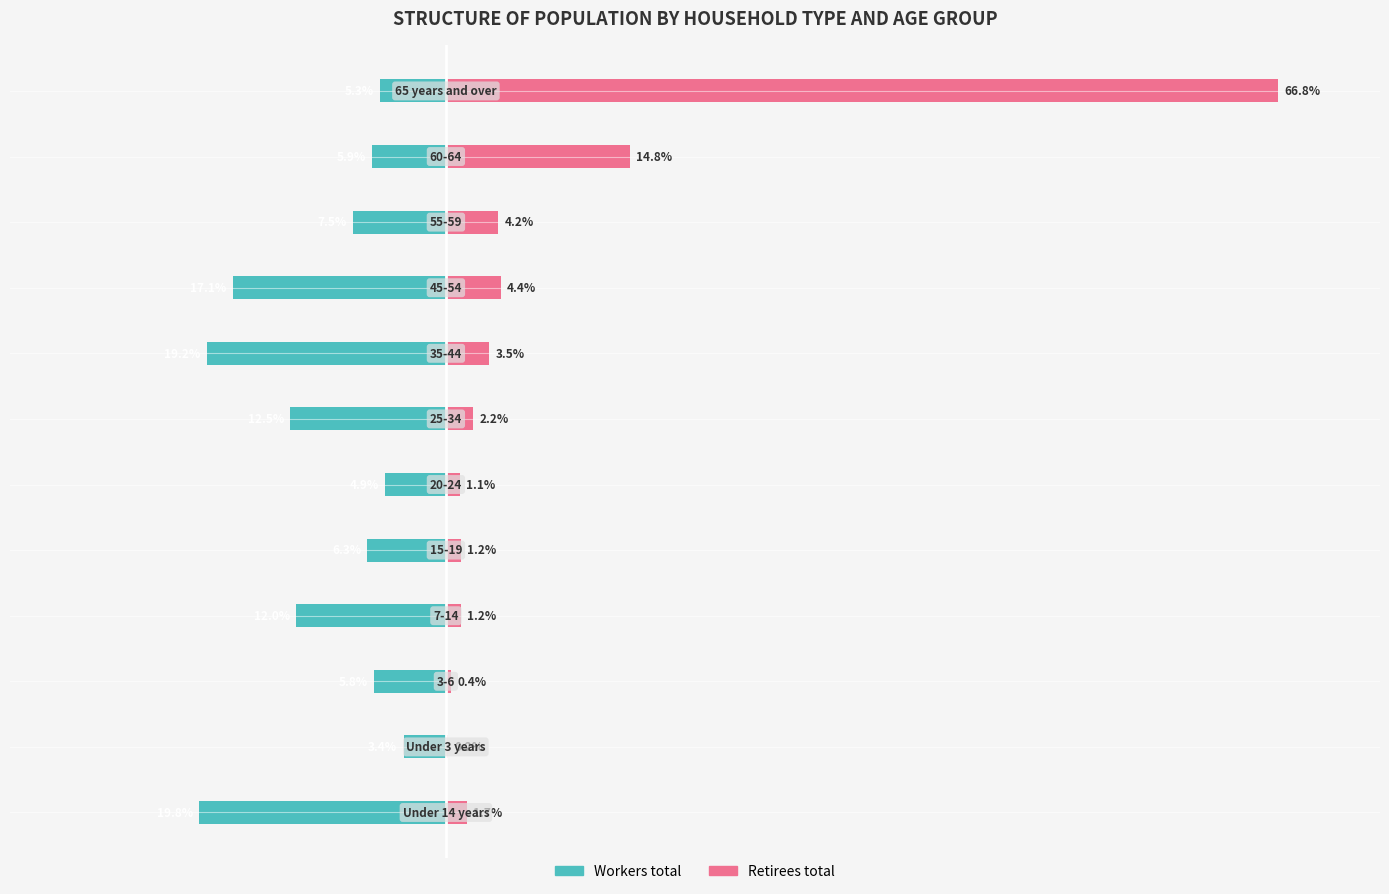

Rank the series at 7 from lowest to highest value.

Workers total, Retirees total